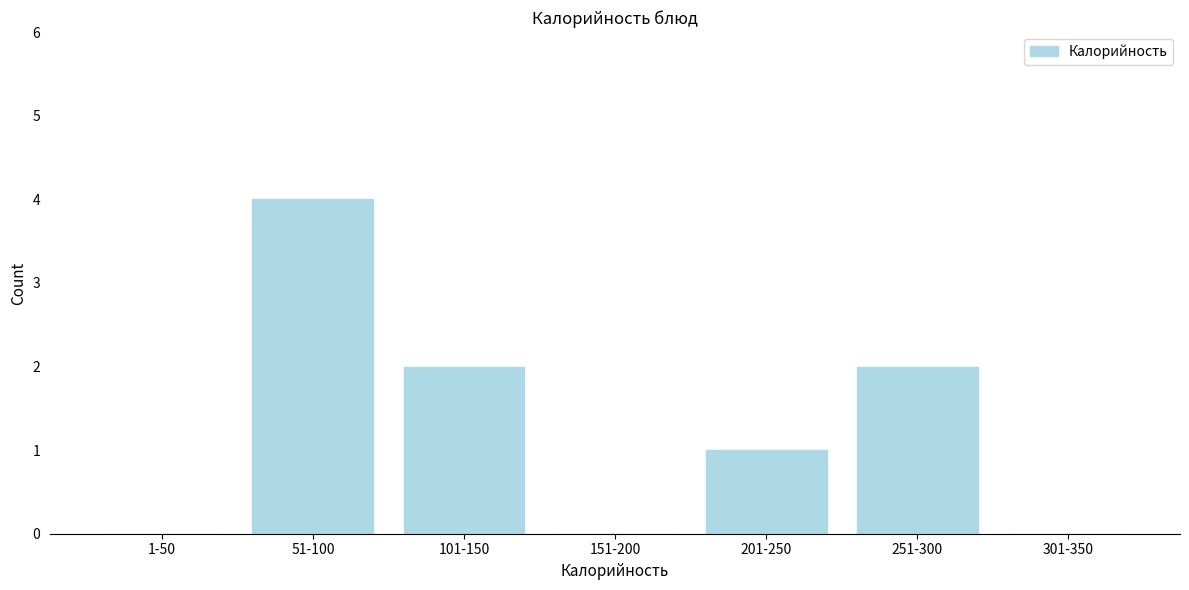

Reading right to left, extract all data points from this chart.

301-350=0	251-300=2	201-250=1	151-200=0	101-150=2	51-100=4	1-50=0